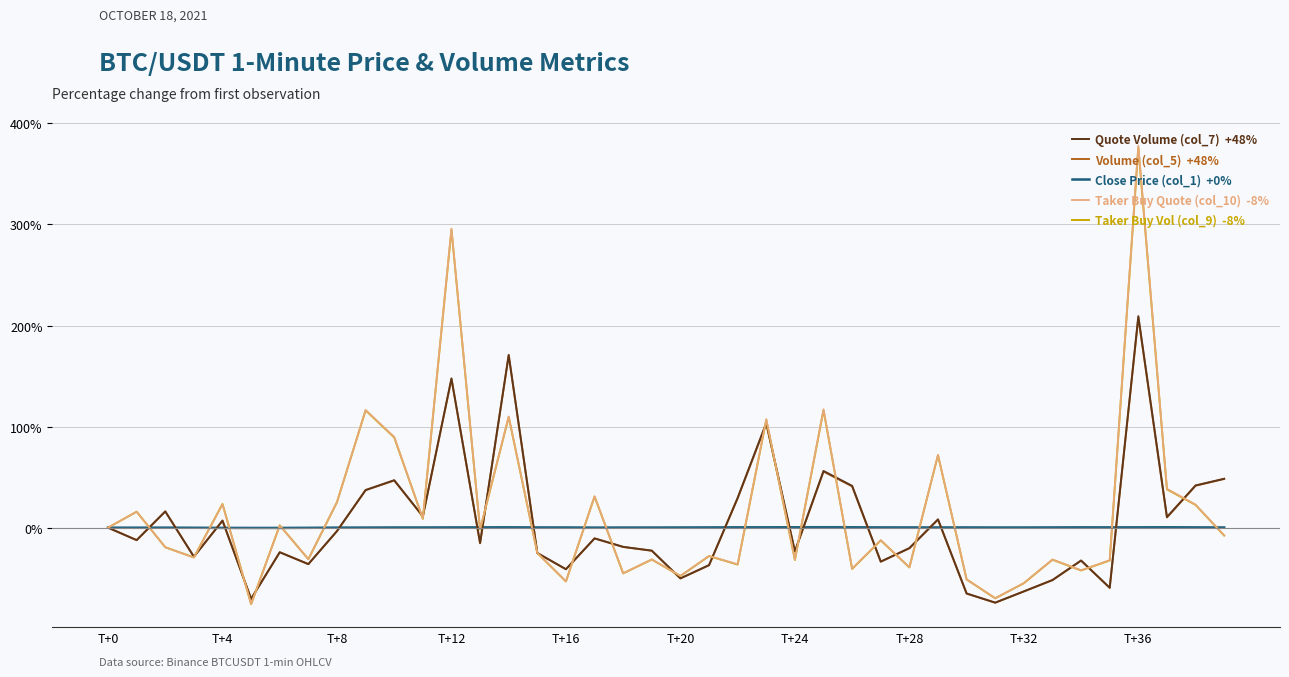

What is the greatest value displayed?

378.2